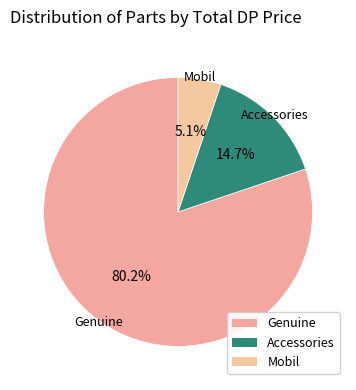

Is it true that Genuine is 73% of the pie?

False